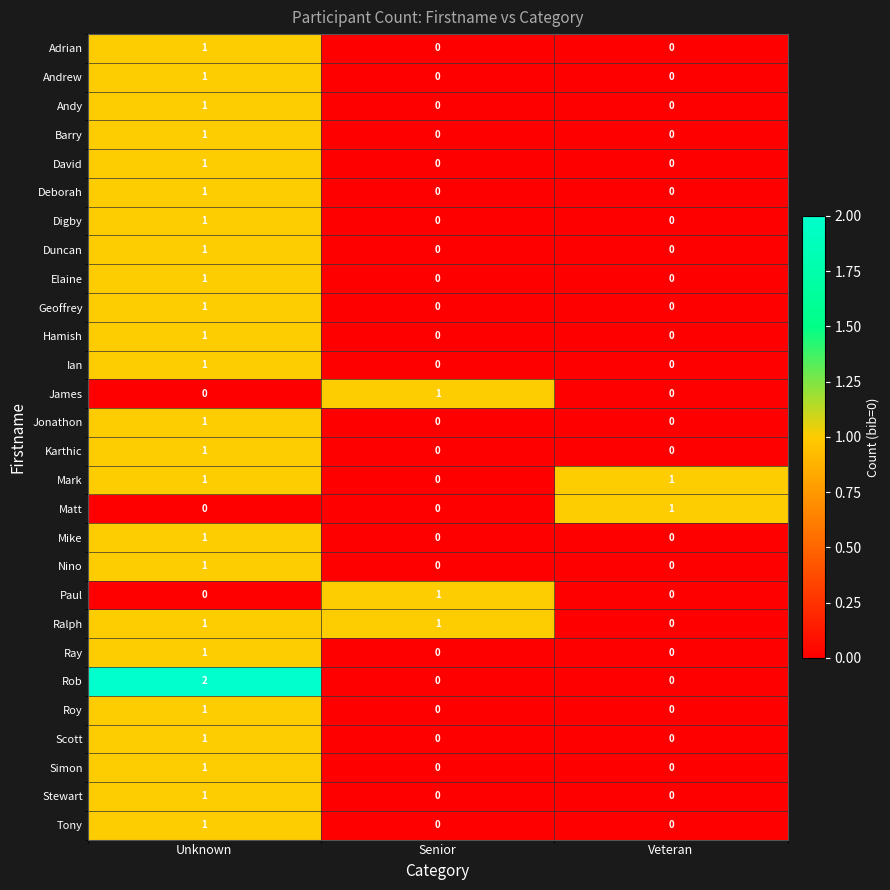

Is the value of Andrew at Unknown greater than the value of Stewart at Veteran?

Yes